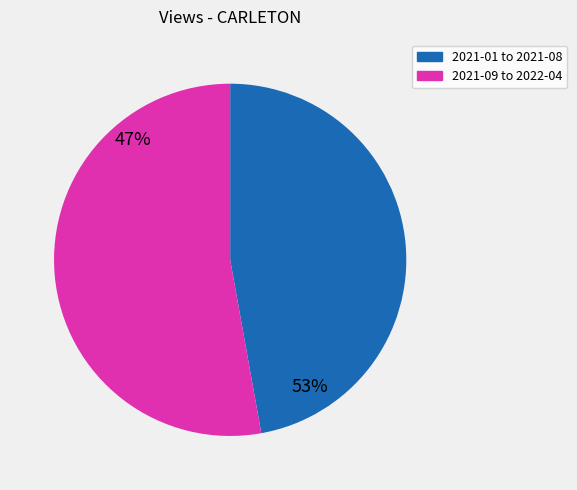

To the nearest percent, what is the difference between the largest and smallest slice percentages?

6%